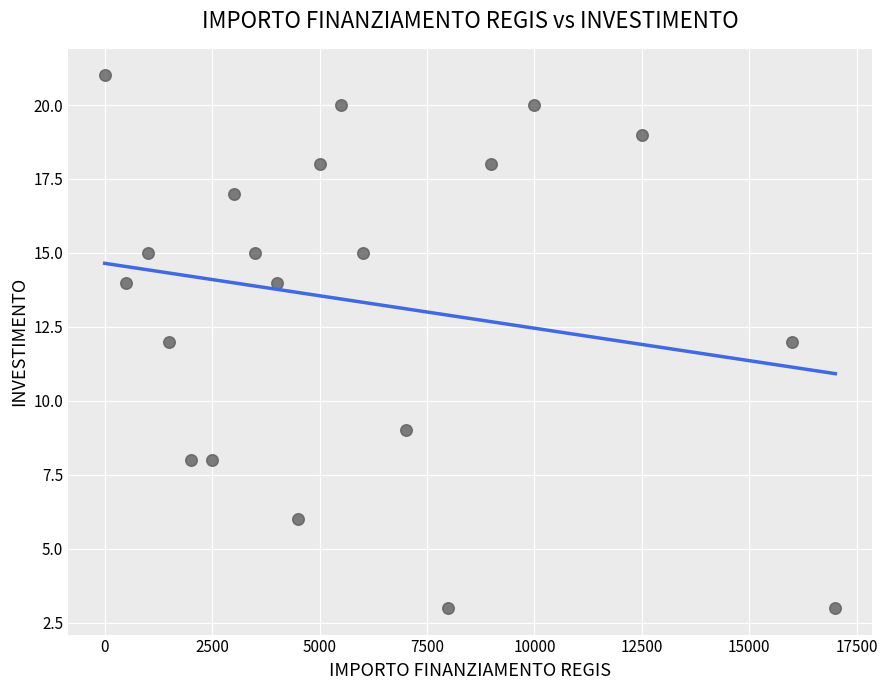

What is the range of Y values (max minus min)?

18